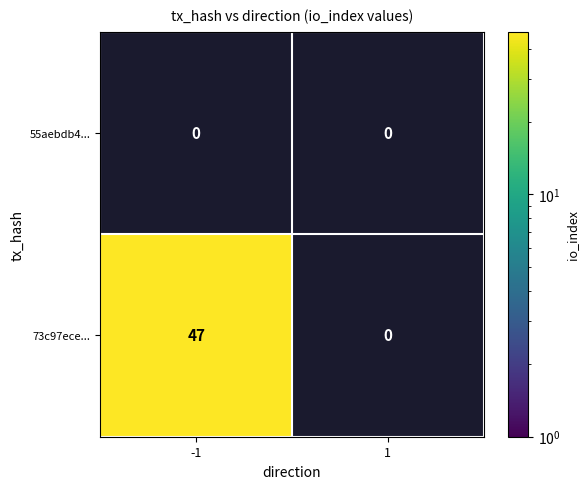

The value of 73c97ece... at -1 is 14. True or false?

False